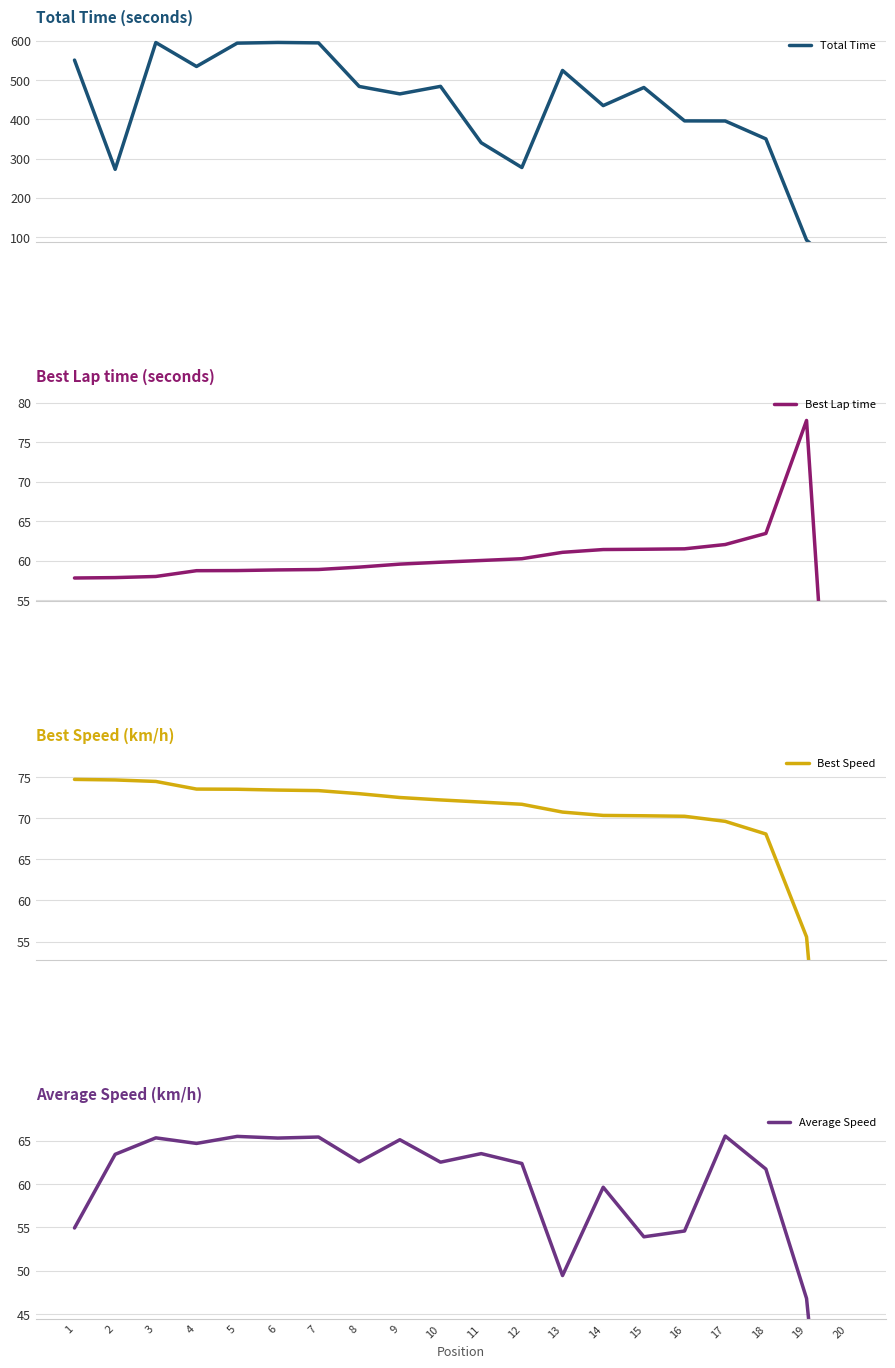

Which has a higher value, 9 or 16?

9